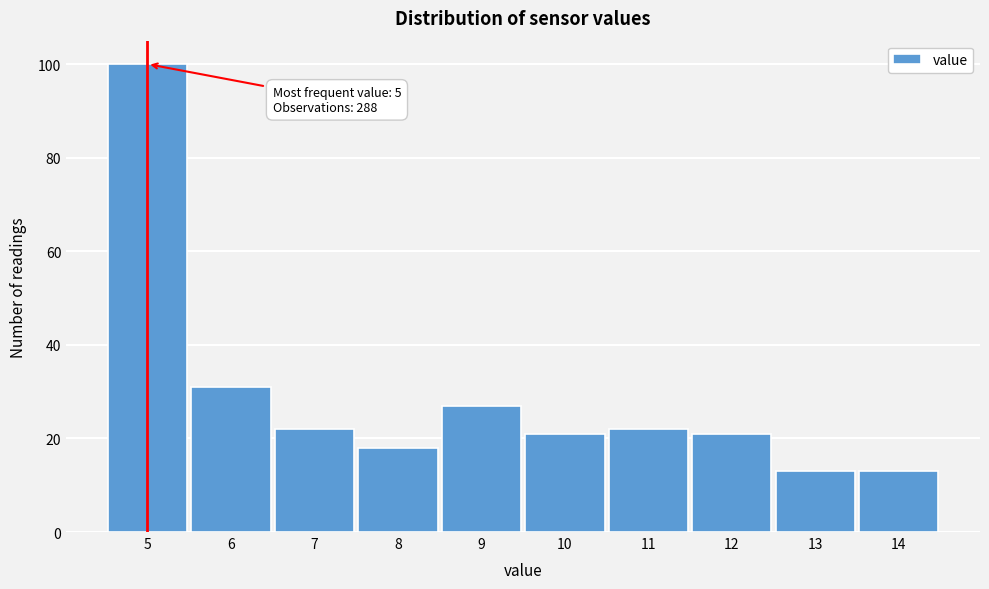

Which range on the x-axis has the tallest bar?

4.5 to 5.5